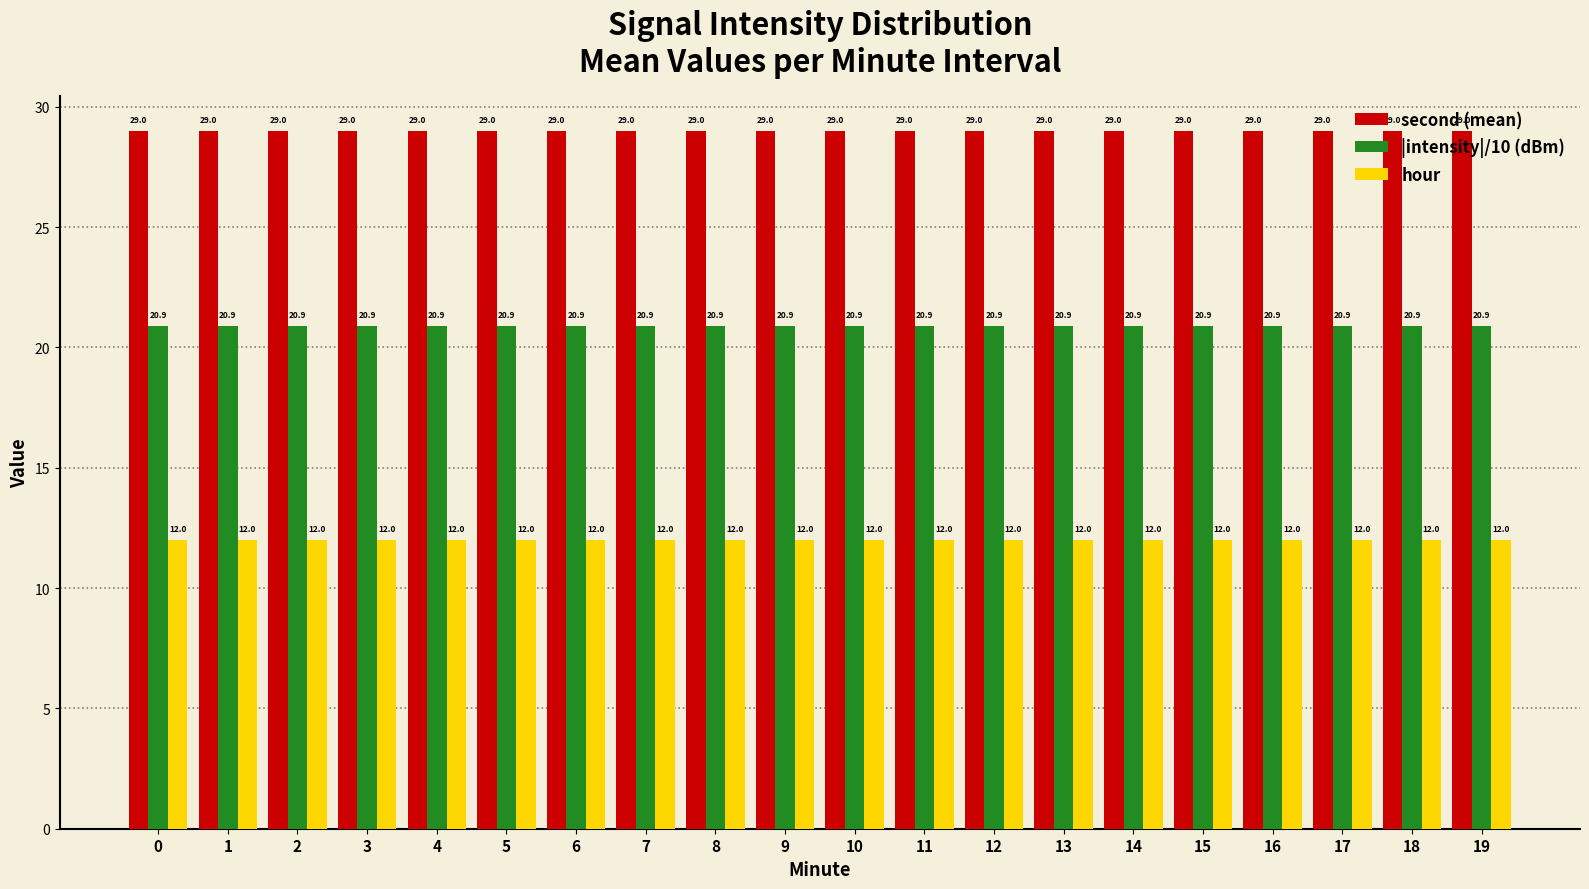

What is the maximum value for second (mean)?

29.0